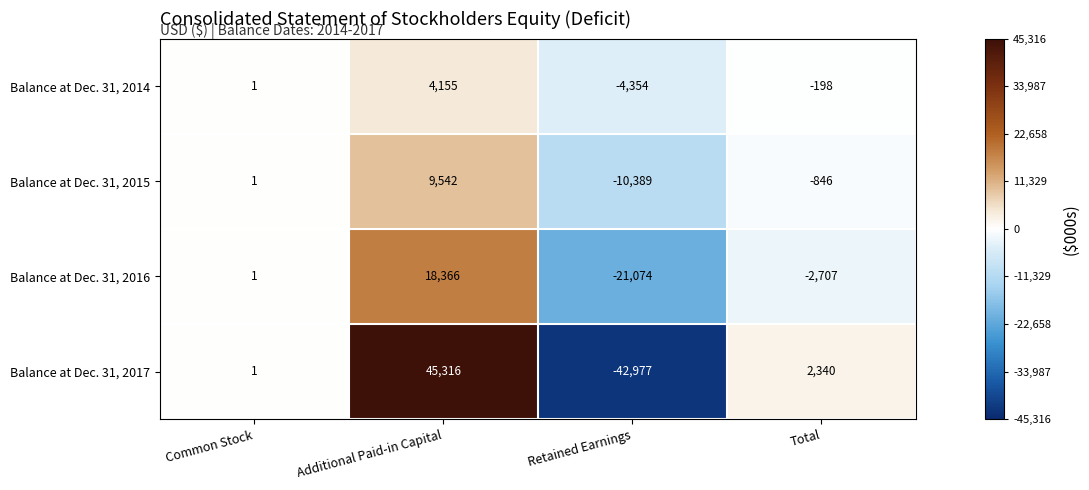

At which category is the sum across all series the highest?

Additional Paid-in Capital